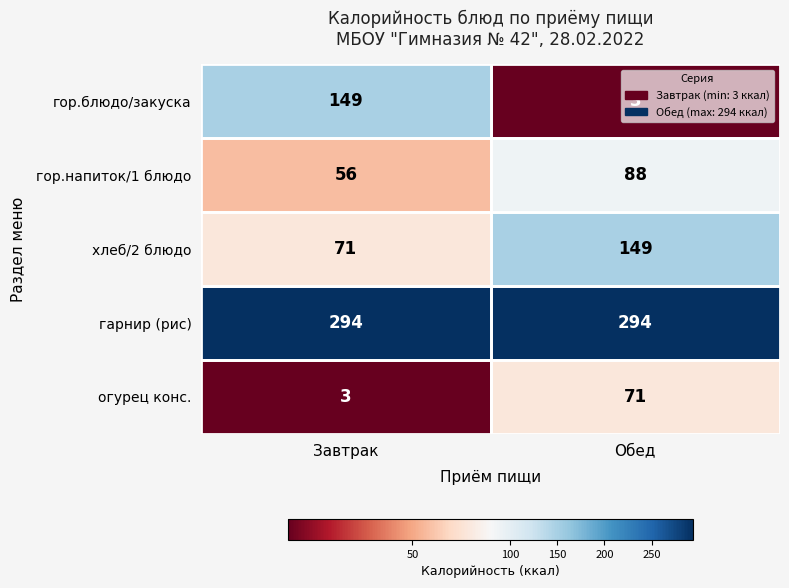

What is the average value of the гор.напиток/1 блюдо series?

72